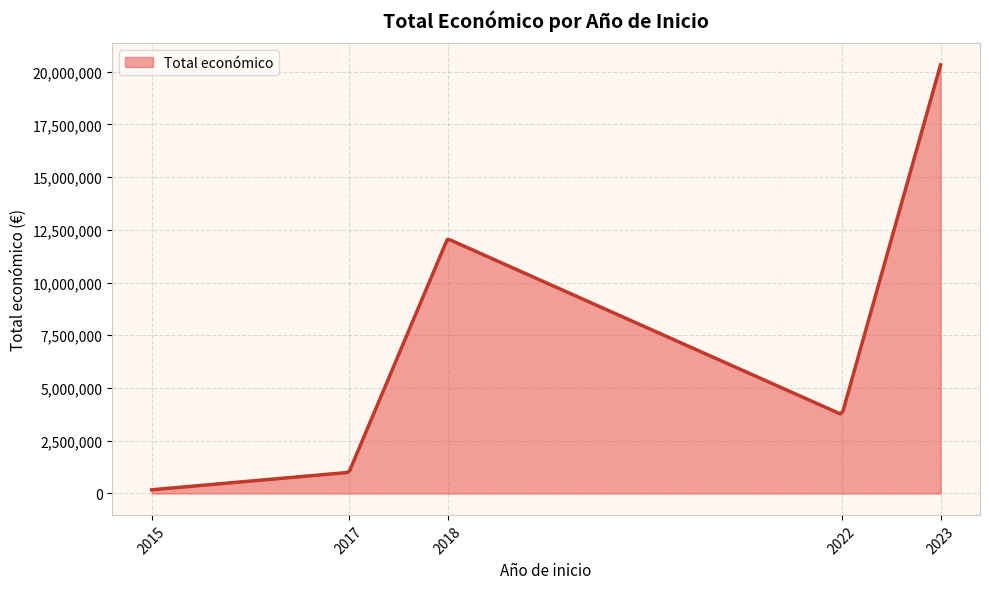

What is the difference between the maximum and minimum values?

20146761.0